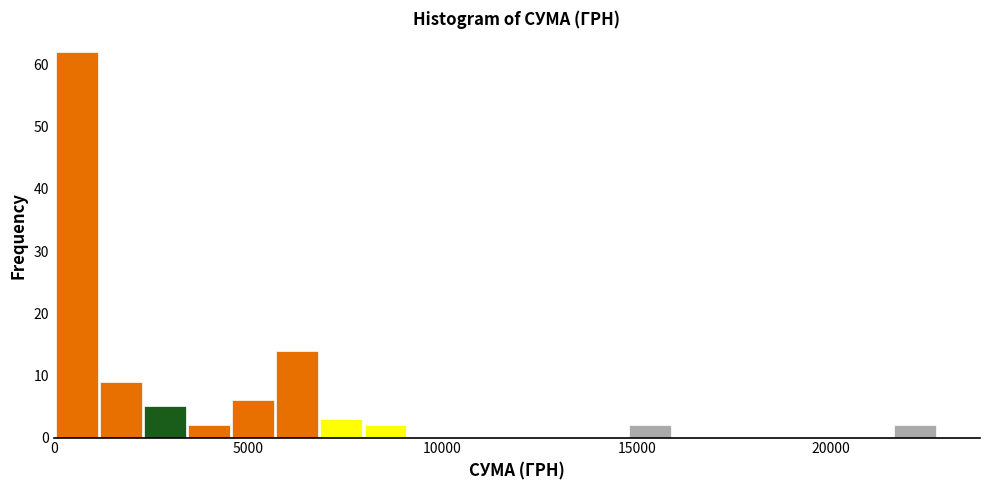

Read against the x-axis, roughly where is the centre of the tallest bar?

500